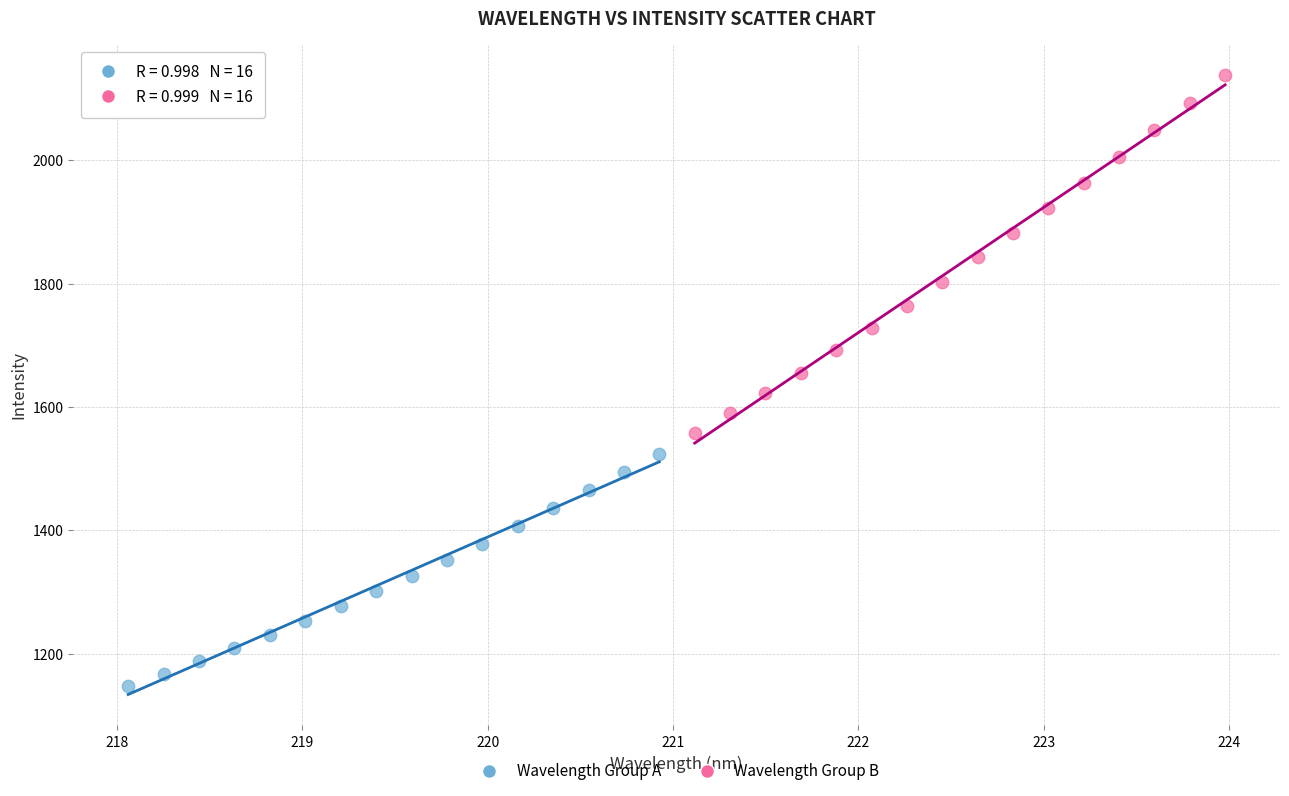

What are all the series names shown in the legend?

Wavelength Group A, Wavelength Group B